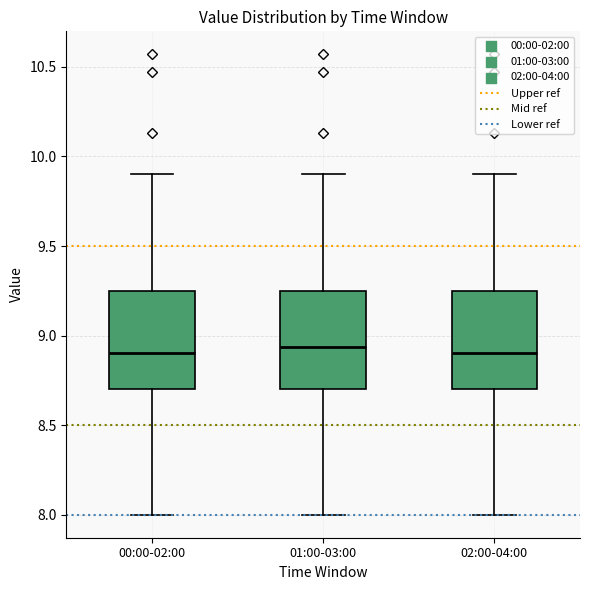

Where is the lower edge of the box for 01:00-03:00 on the y-axis? The values are not printed on the chart, so give them approximately, as read against the axis.

8.70